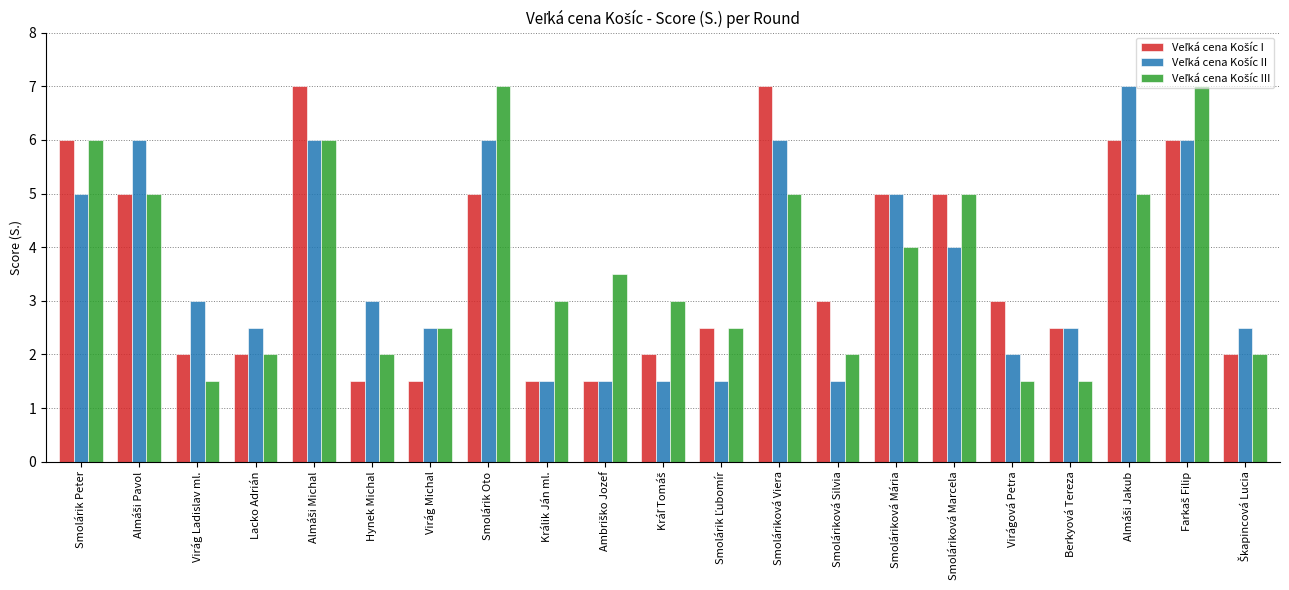

What is the difference between the highest and lowest values at Smoláriková Viera?

2.0